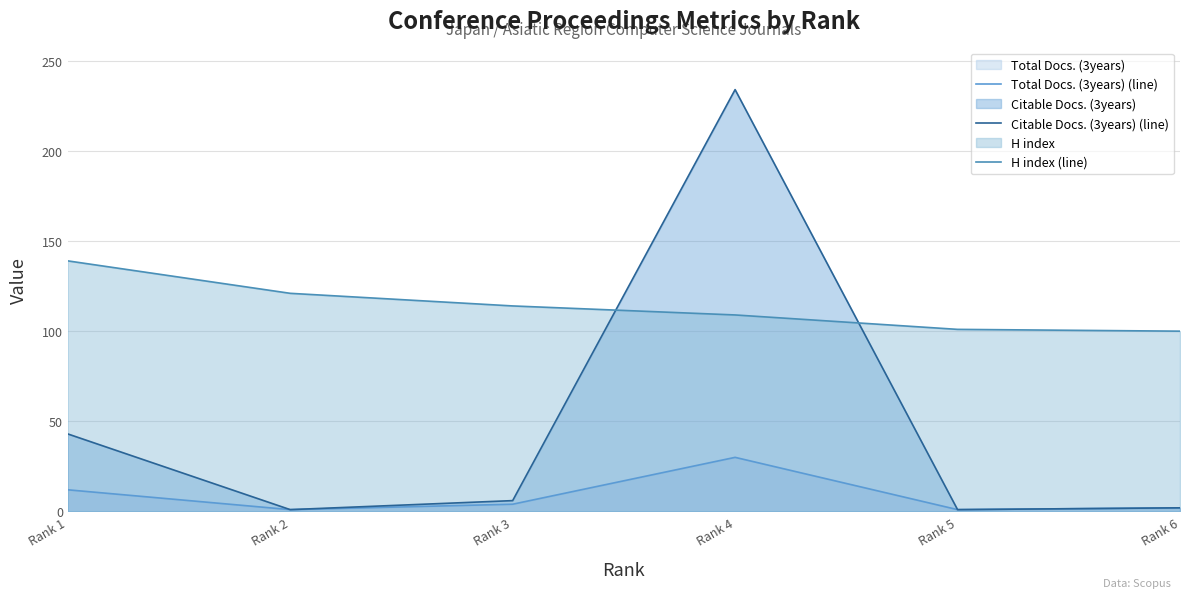

How many lines are shown in the chart?

3